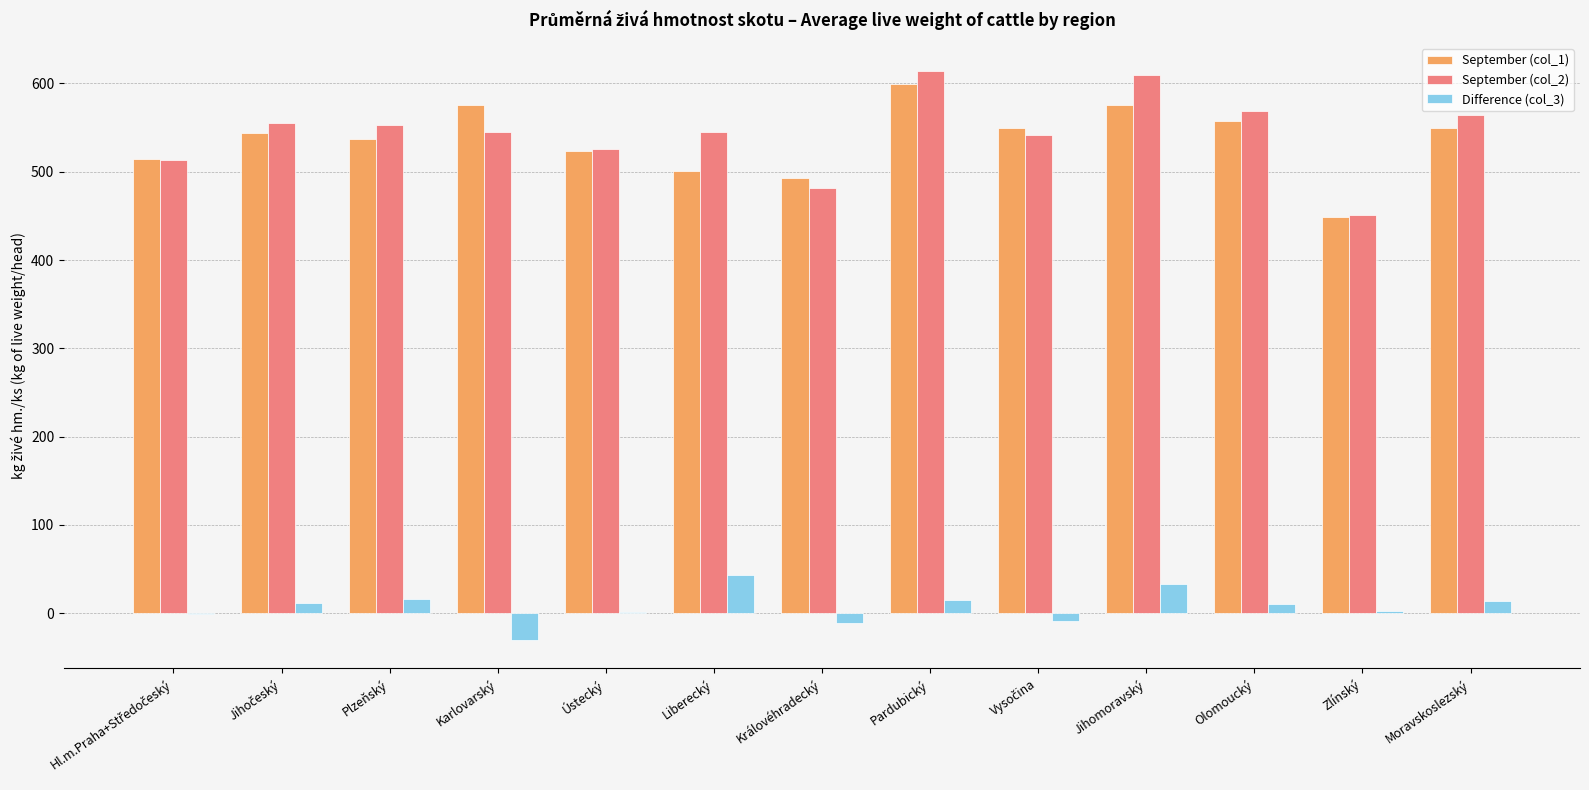

The value of September (col_1) at Jihomoravský is 576.1. True or false?

True